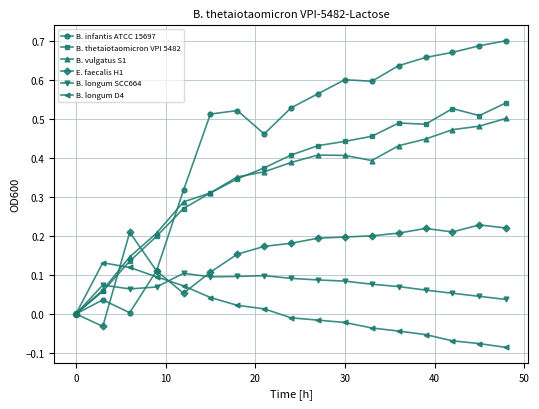

How many E. faecalis H1 values are between 0 and 1?

16